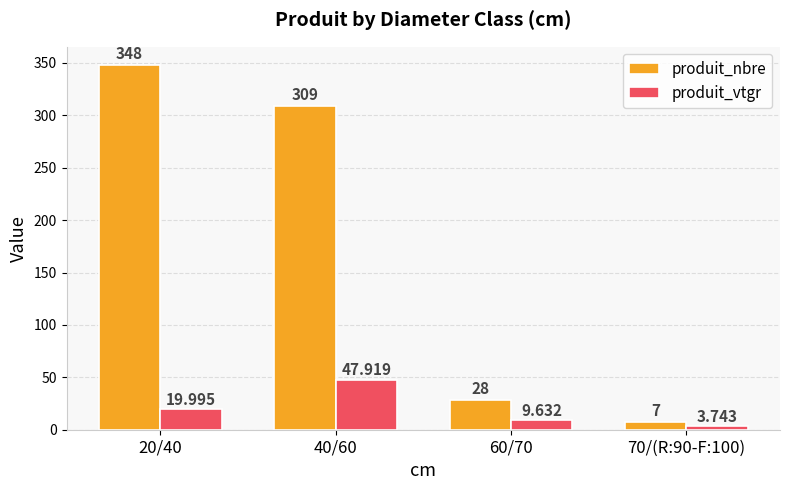

Count the number of data series in this chart.

2